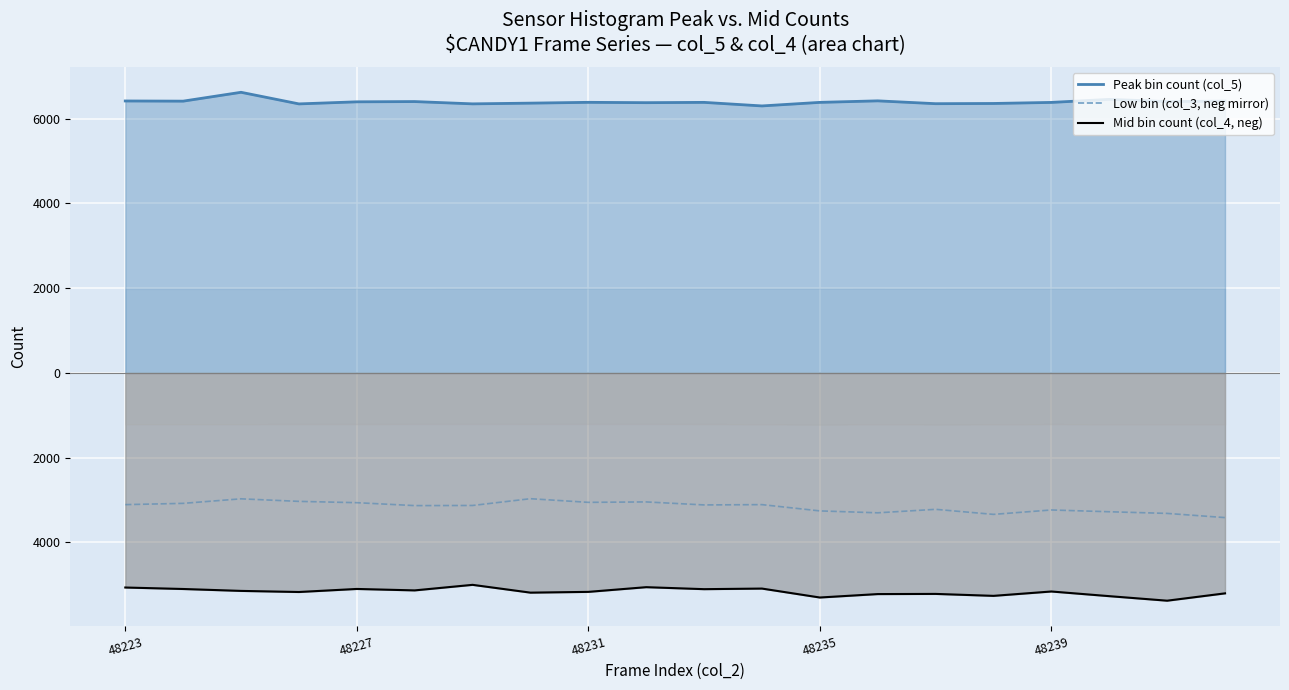

At which label does Peak bin count first exceed 6387?

48223